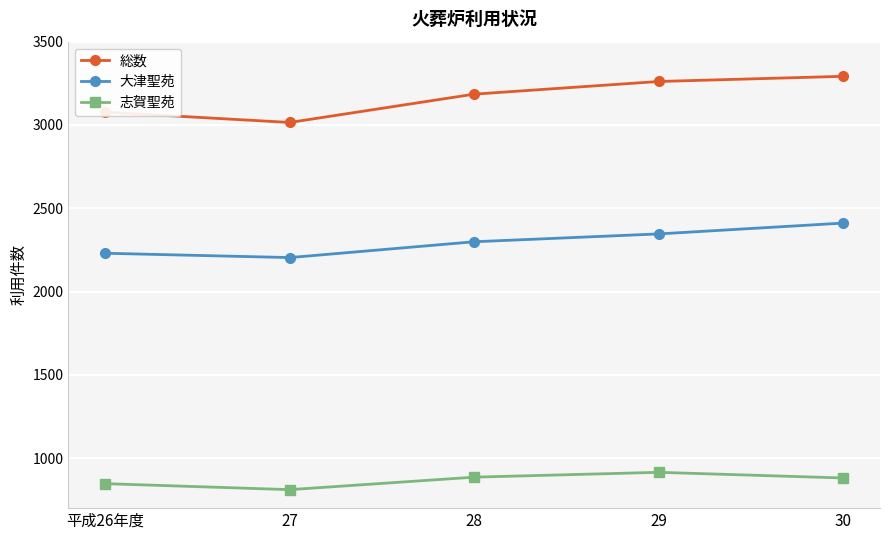

What is the difference between the highest and lowest values at 29?

2346